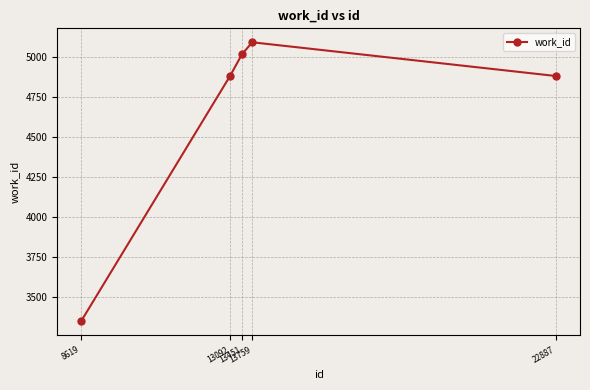

What is the average value?

4642